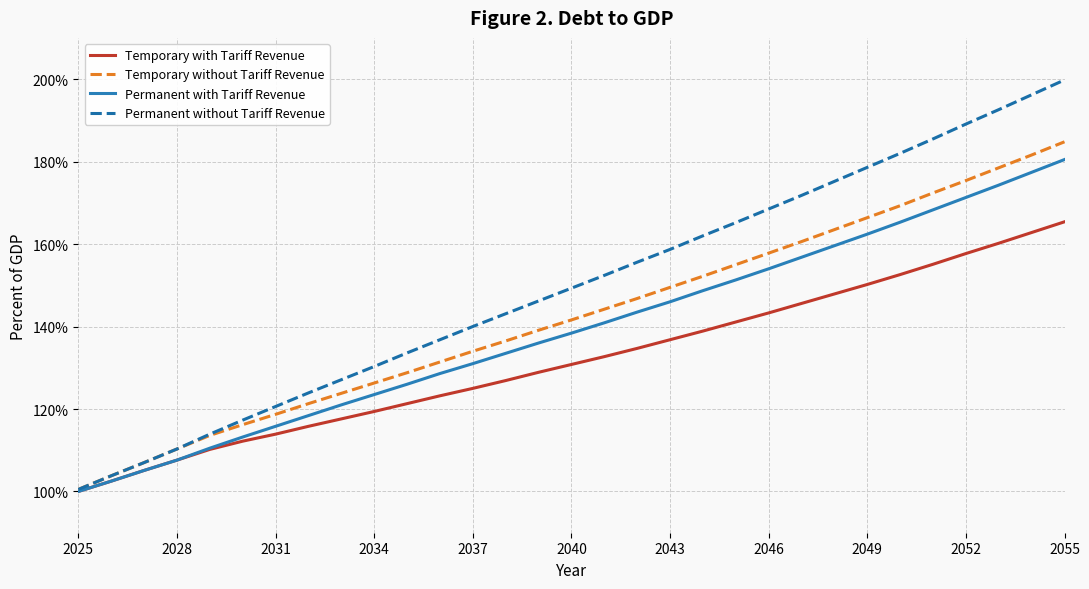

What is the average value of the Temporary with Tariff Revenue series?

131.8